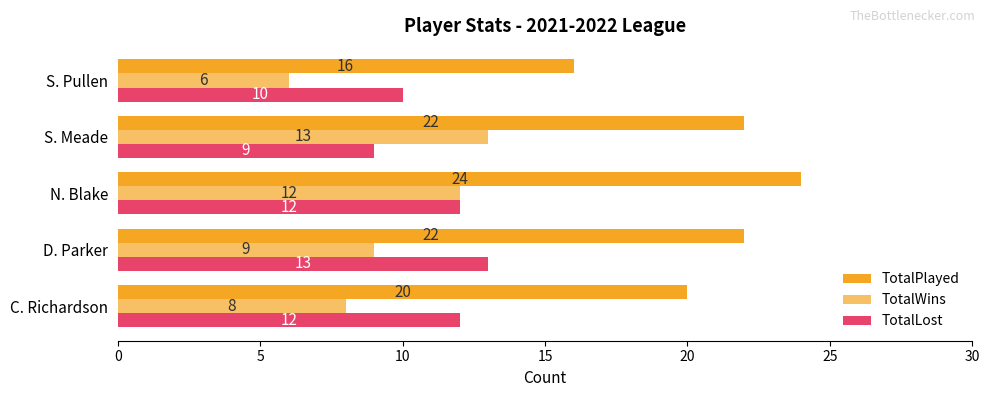

Count the number of data series in this chart.

3